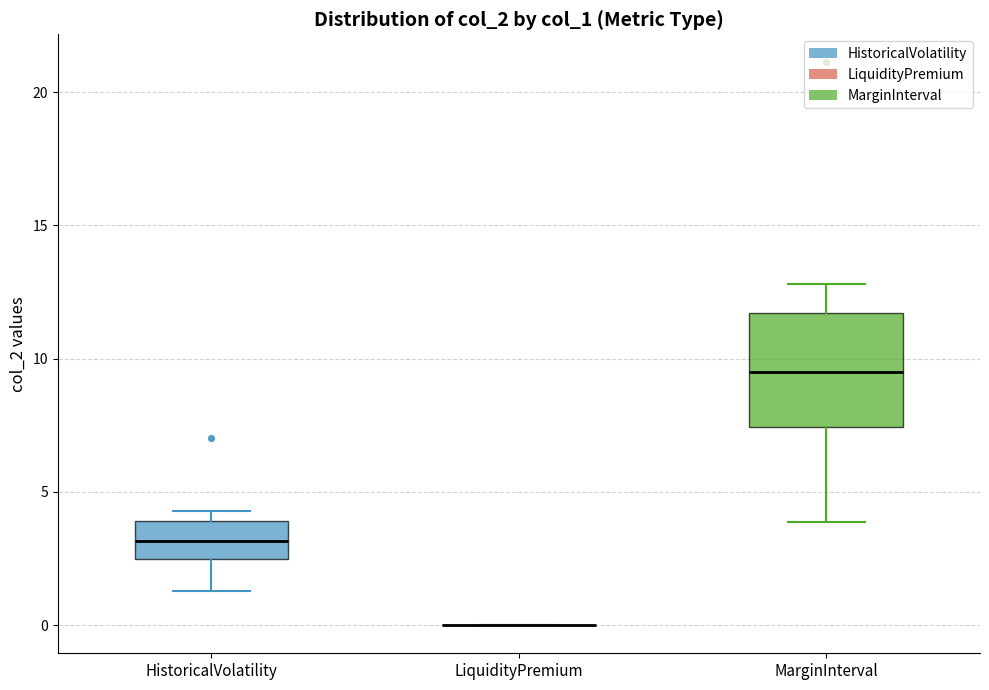

Where does the median line of the box for MarginInterval sit on the y-axis? The values are not printed on the chart, so give them approximately, as read against the axis.

9.5